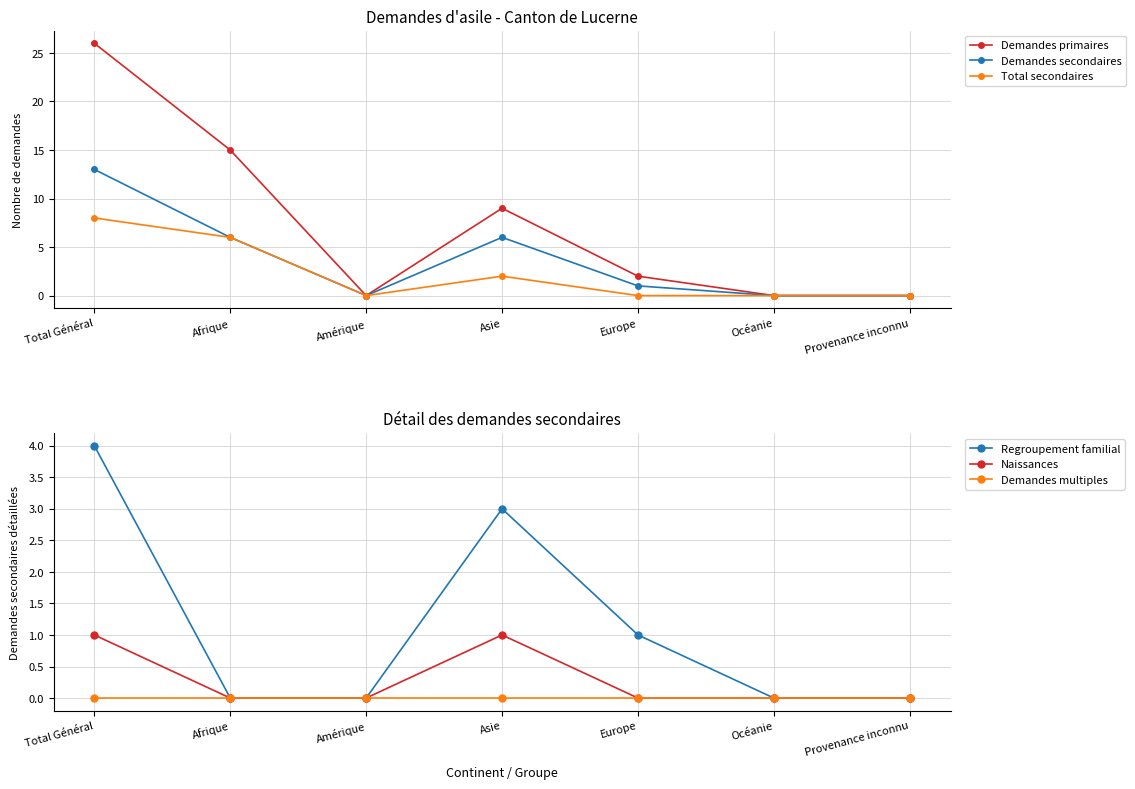

Which series has the largest total across all categories?

Demandes primaires